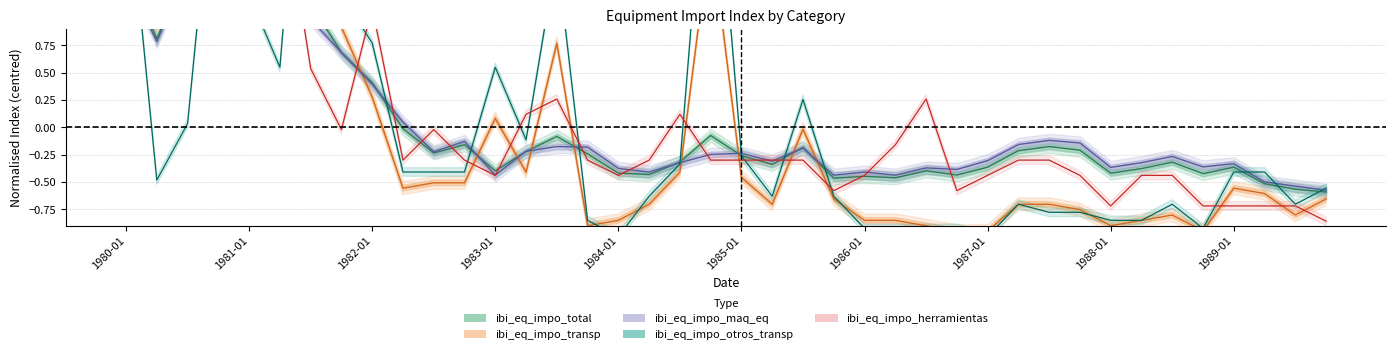

True or false: ibi_eq_impo_maq_eq and ibi_eq_impo_transp cross at least once.

True